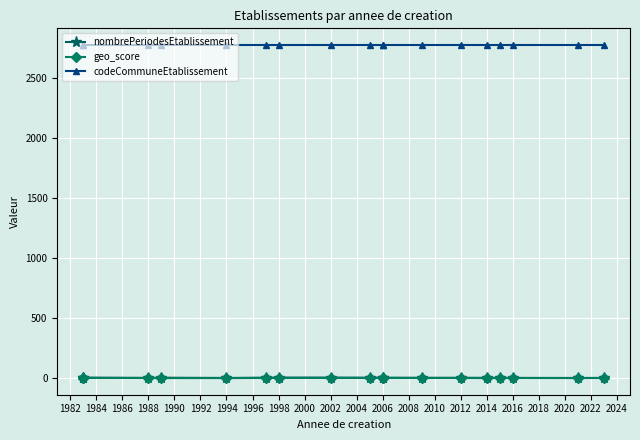

How many nombrePeriodesEtablissement values are between 1 and 3?

14